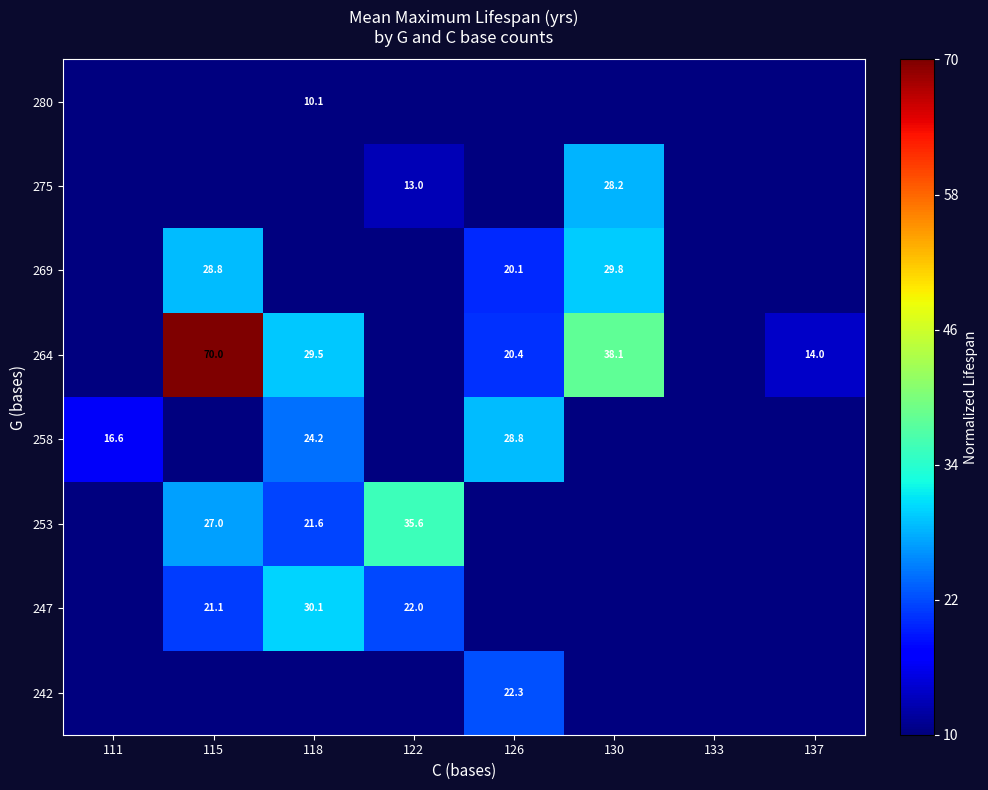

True or false: 264 has a value of 14.0 at 137.

True